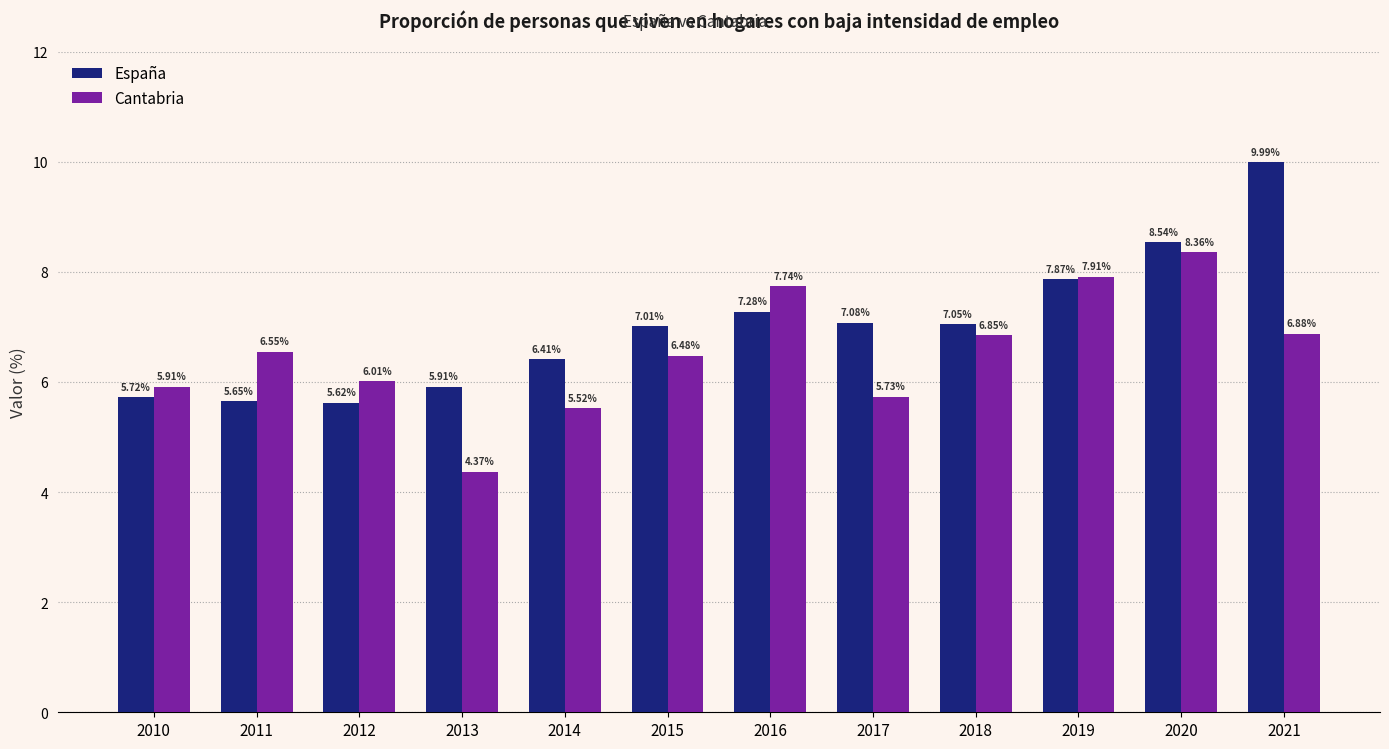

At how many categories does at least one series exceed 6?

10